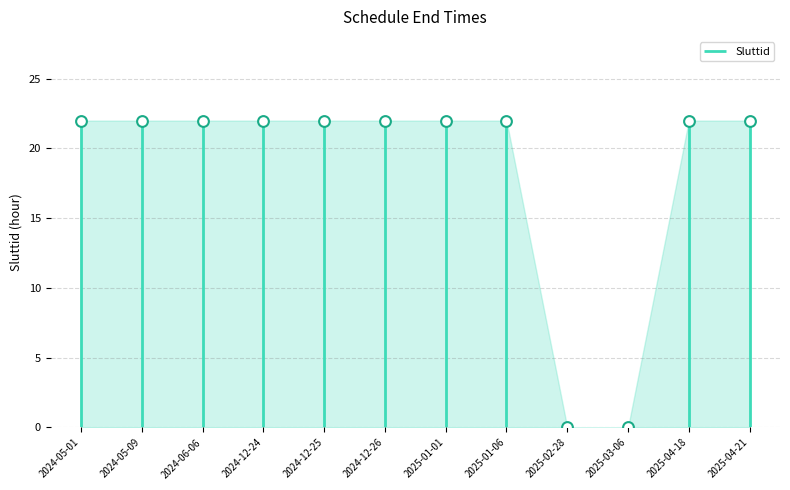

Between 2024-12-25 and 2024-12-26, which is larger?

2024-12-25